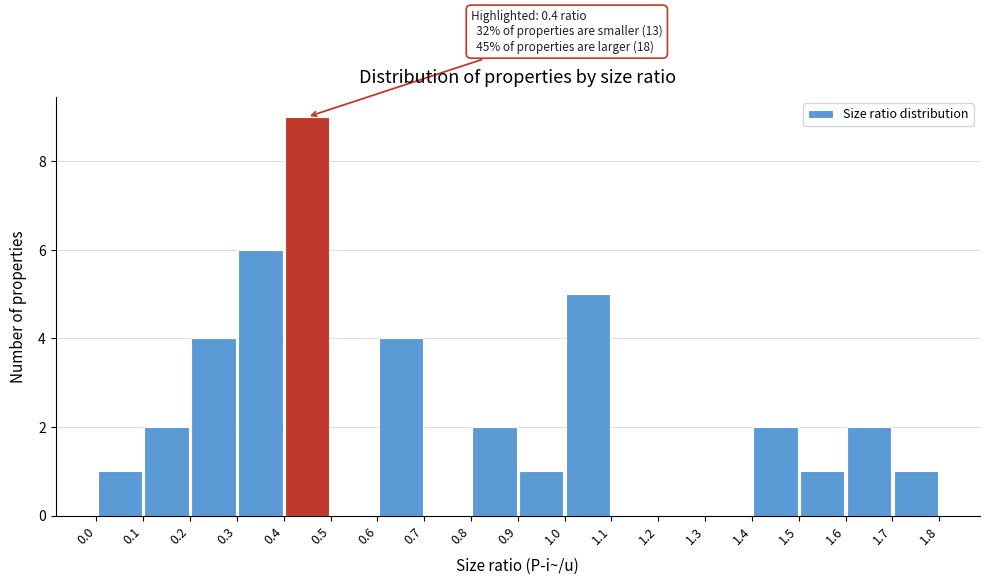

Over which range of the x-axis is the bar tallest?

0.4 to 0.5